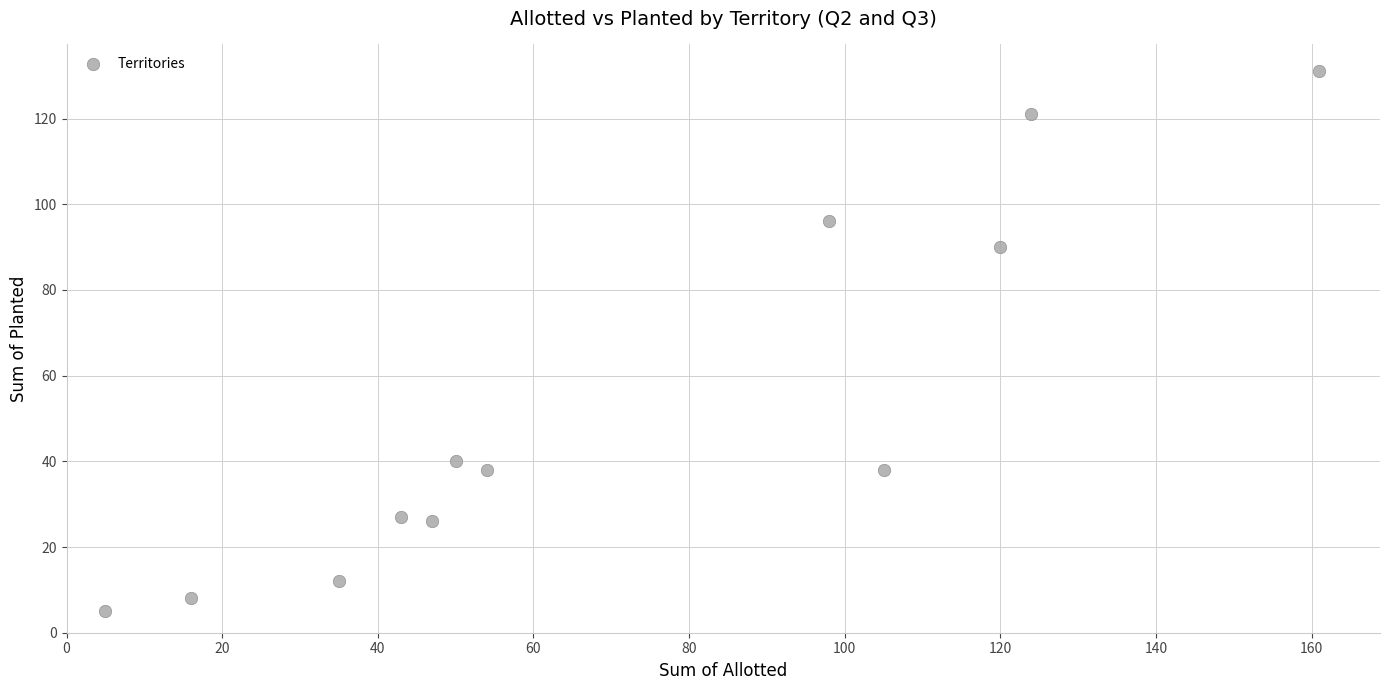

What Y value in the scatter plot is closest to 68?

90